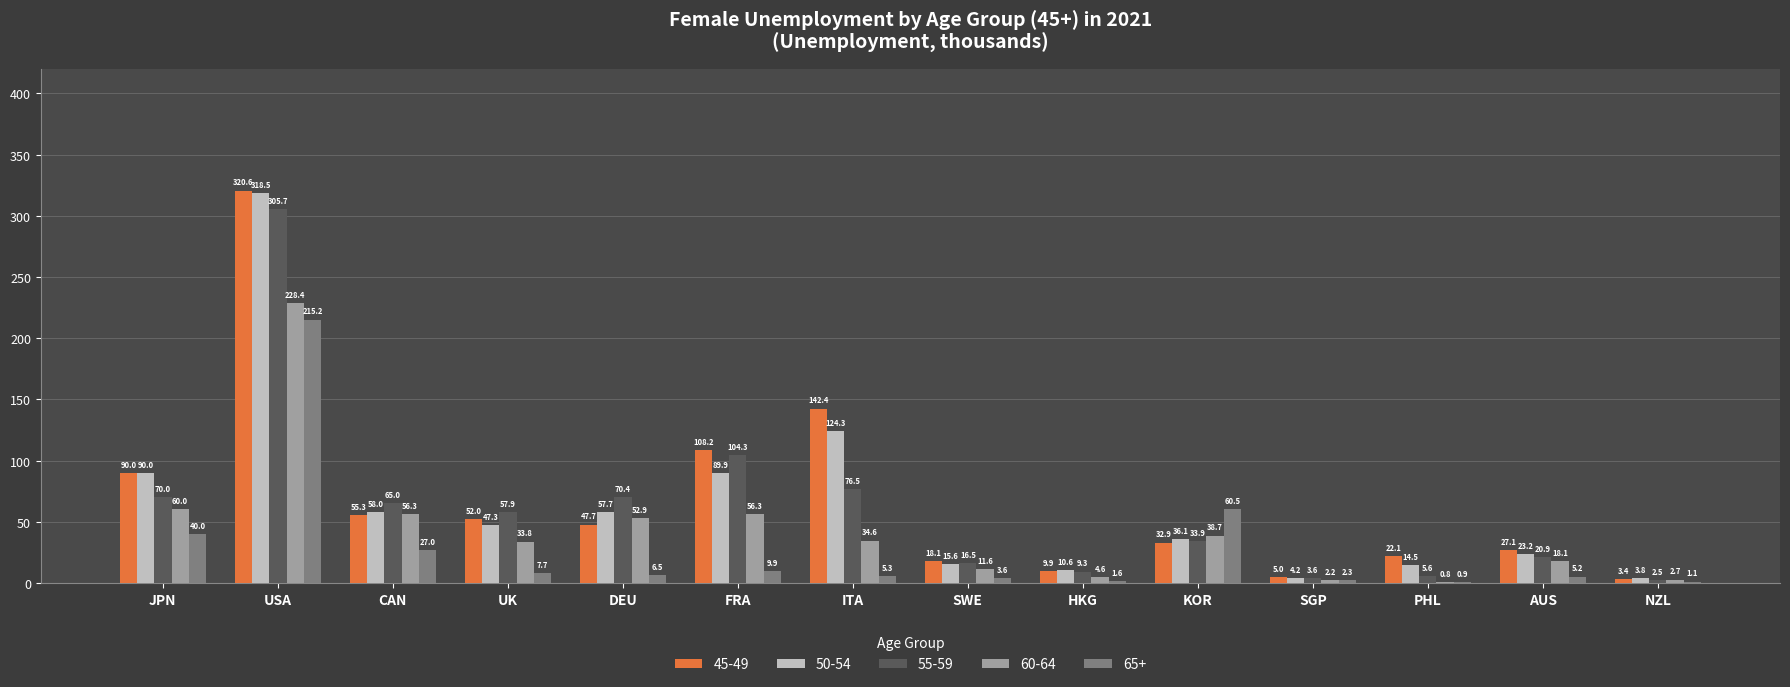

What is the greatest value displayed?

320.6